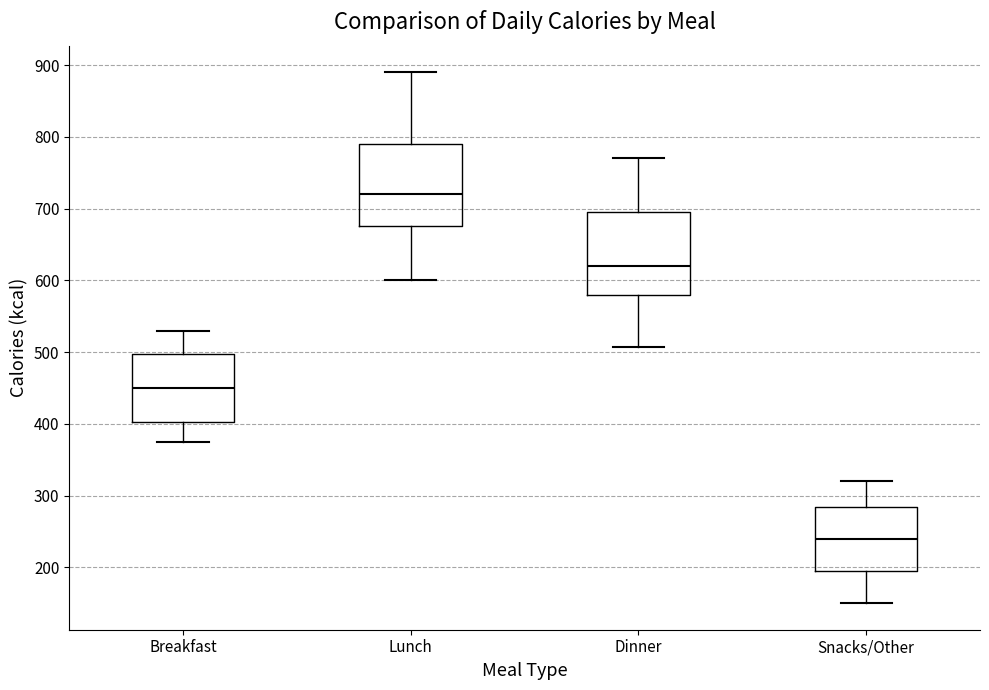

Reading left to right, read every box against the y-axis: the position of its median line, the range the box covers, and the ends of its whiskers. The values are not printed on the chart, so give them approximately, as read against the axis.

Breakfast: median 450, box 400 to 500, whiskers 380 to 530
Lunch: median 720, box 680 to 790, whiskers 600 to 890
Dinner: median 620, box 580 to 700, whiskers 510 to 770
Snacks/Other: median 240, box 200 to 280, whiskers 150 to 320